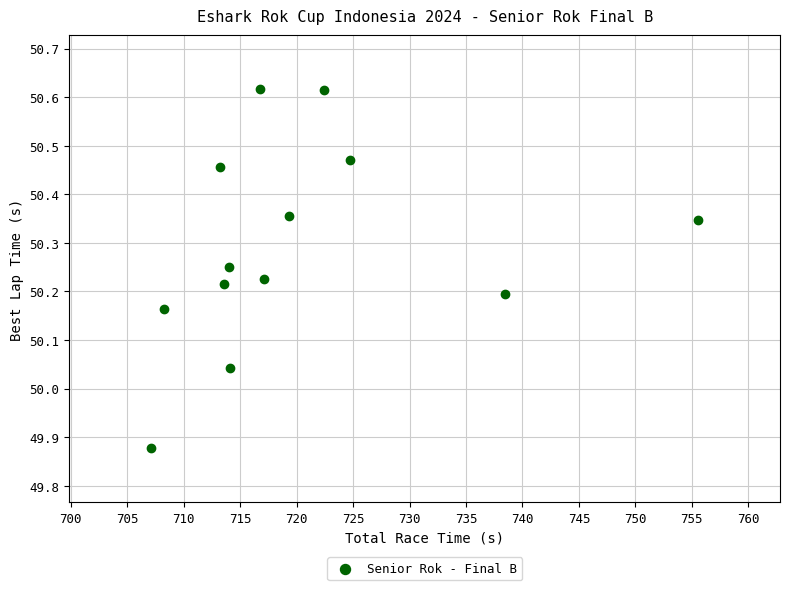

What is the range of Y values (max minus min)?

0.7